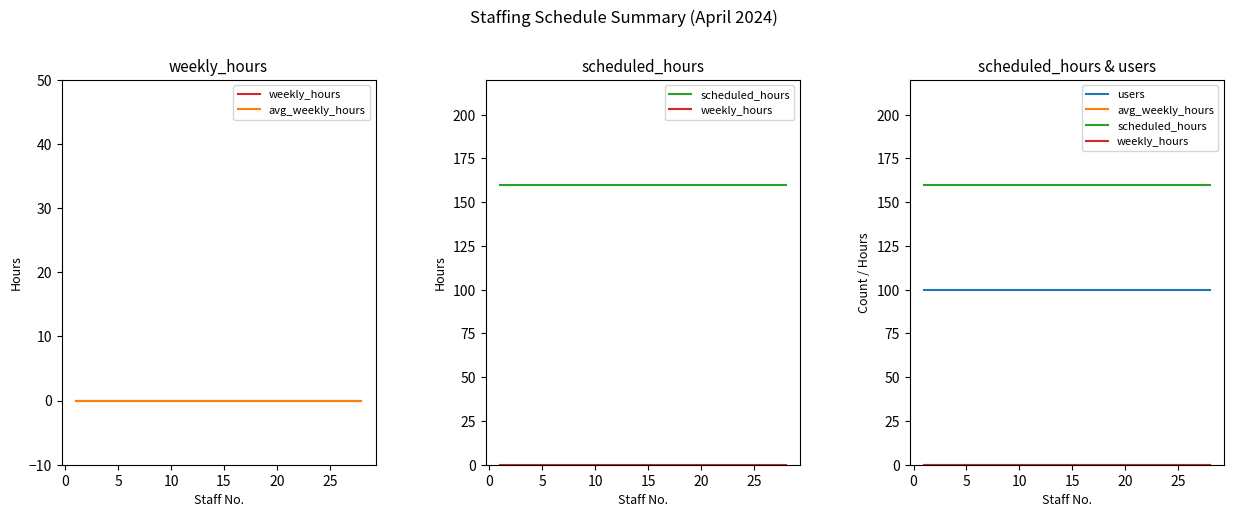

True or false: users and weekly_hours intersect in this chart.

False